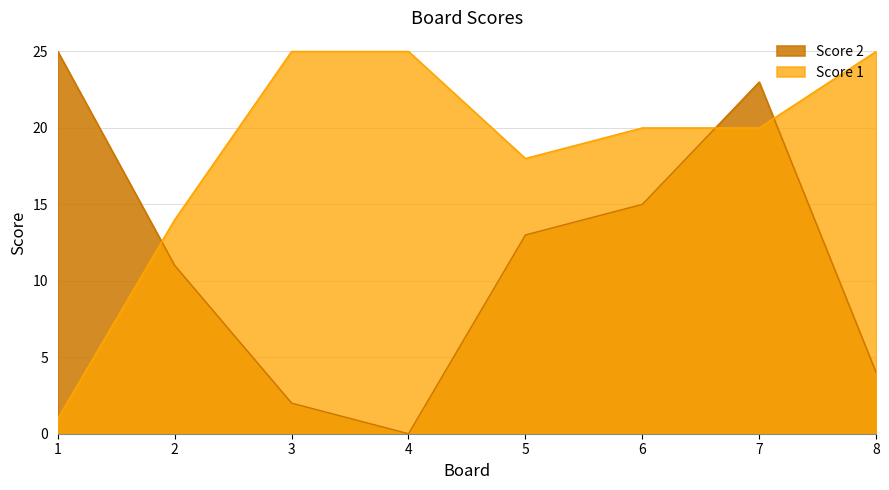

Reading left to right, transcribe all the data shown in this chart.

Score 1: 1=1	2=14	3=25	4=25	5=18	6=20	7=20	8=25
Score 2: 1=25	2=11	3=2	4=0	5=13	6=15	7=23	8=4